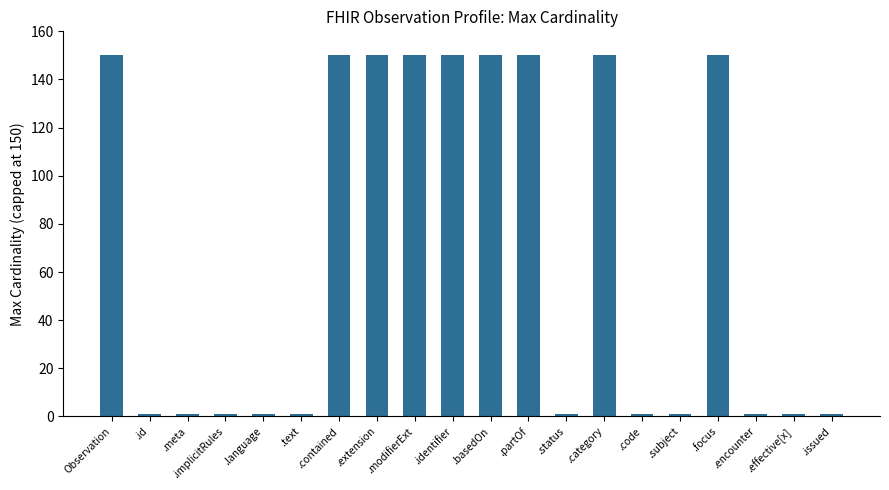

How many values are between 1 and 150?

20